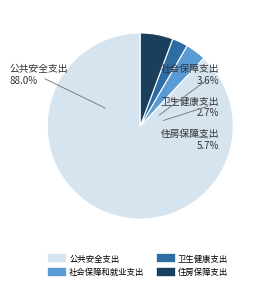

How many segments does this pie chart have?

4